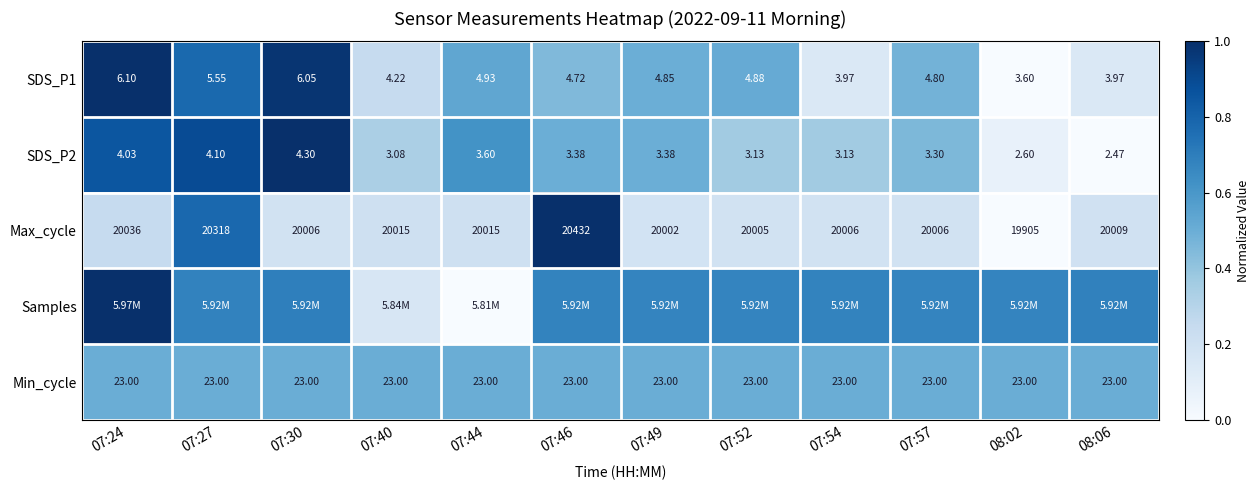

Is the value of SDS_P1 at 07:52 greater than the value of SDS_P2 at 07:27?

Yes